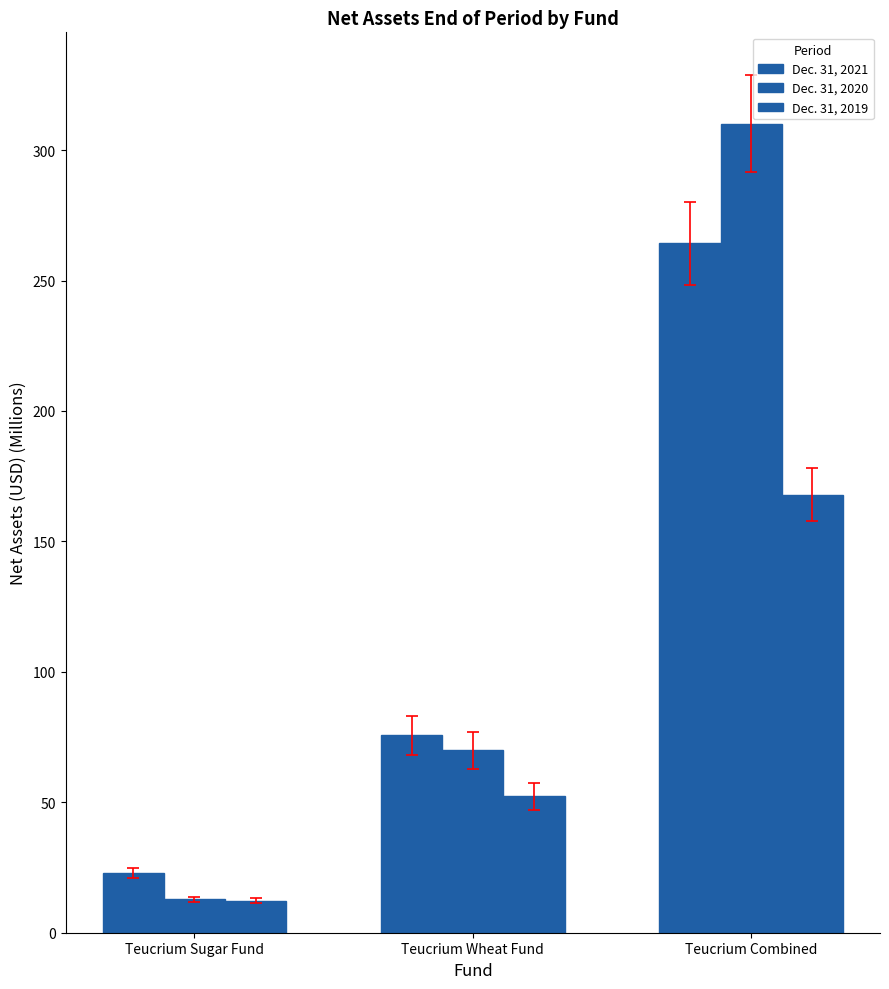

Between Teucrium Wheat Fund and Teucrium Combined, which is larger?

Teucrium Combined